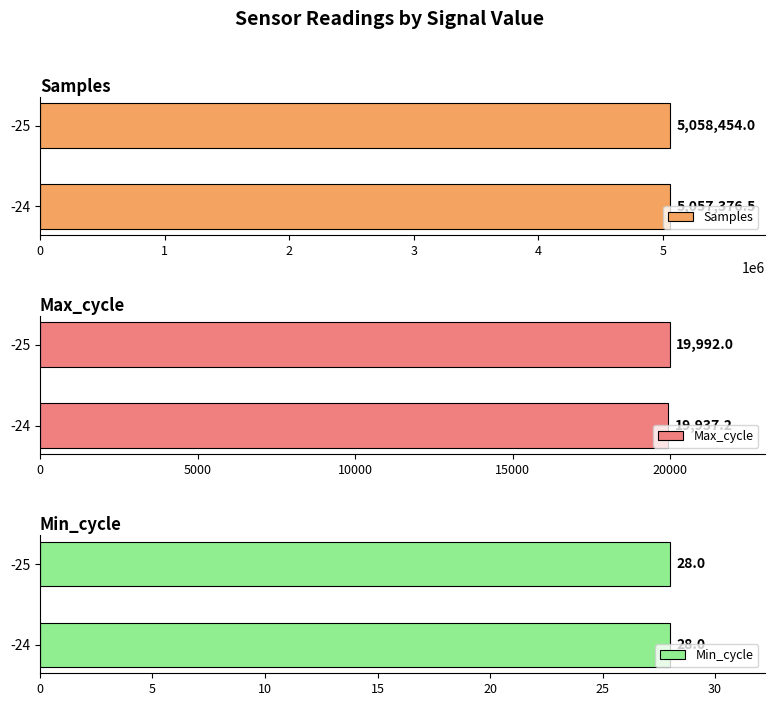

The value of Samples at -24 is 2485858.6. True or false?

False